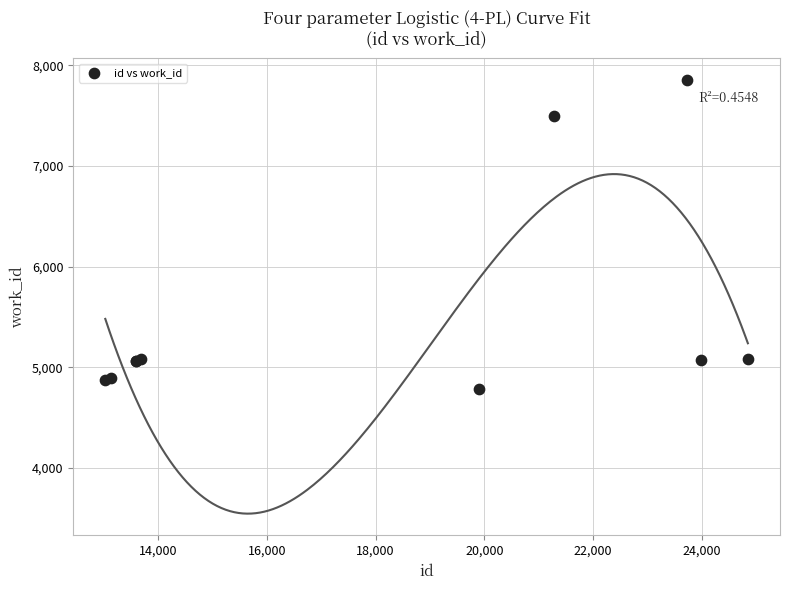

What Y value in the scatter plot is closest to 6320?

7492